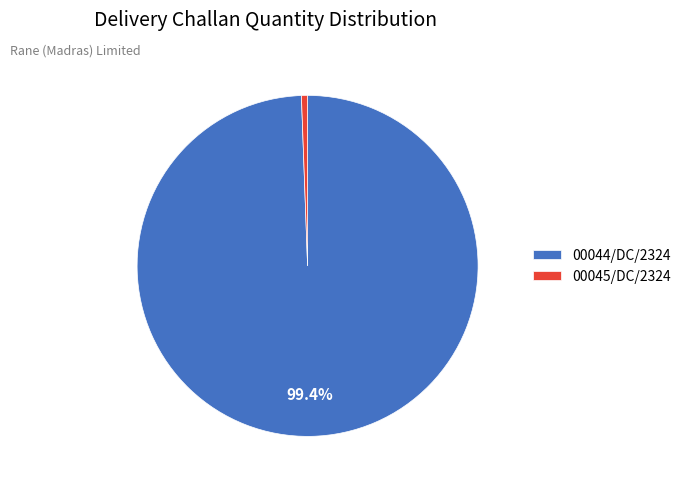

What is the smallest slice in the pie chart?

00045/DC/2324